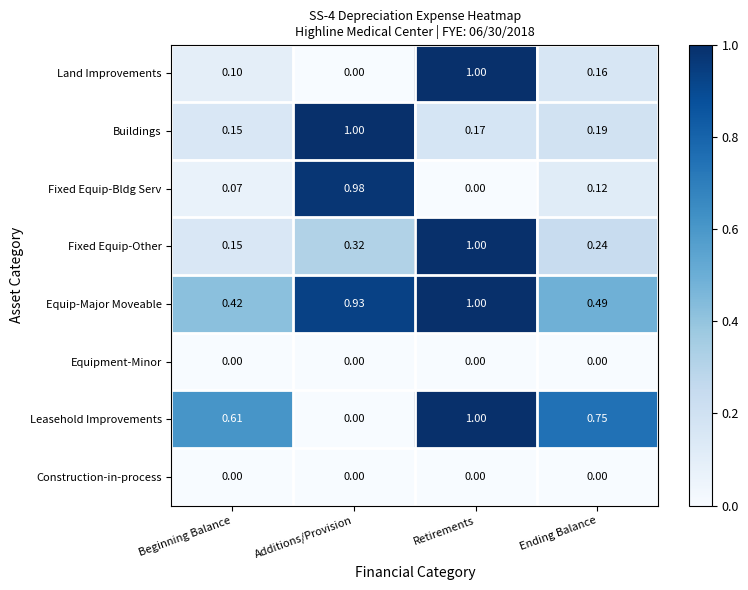

What is the spread (max minus min) of values at Retirements?

1.0